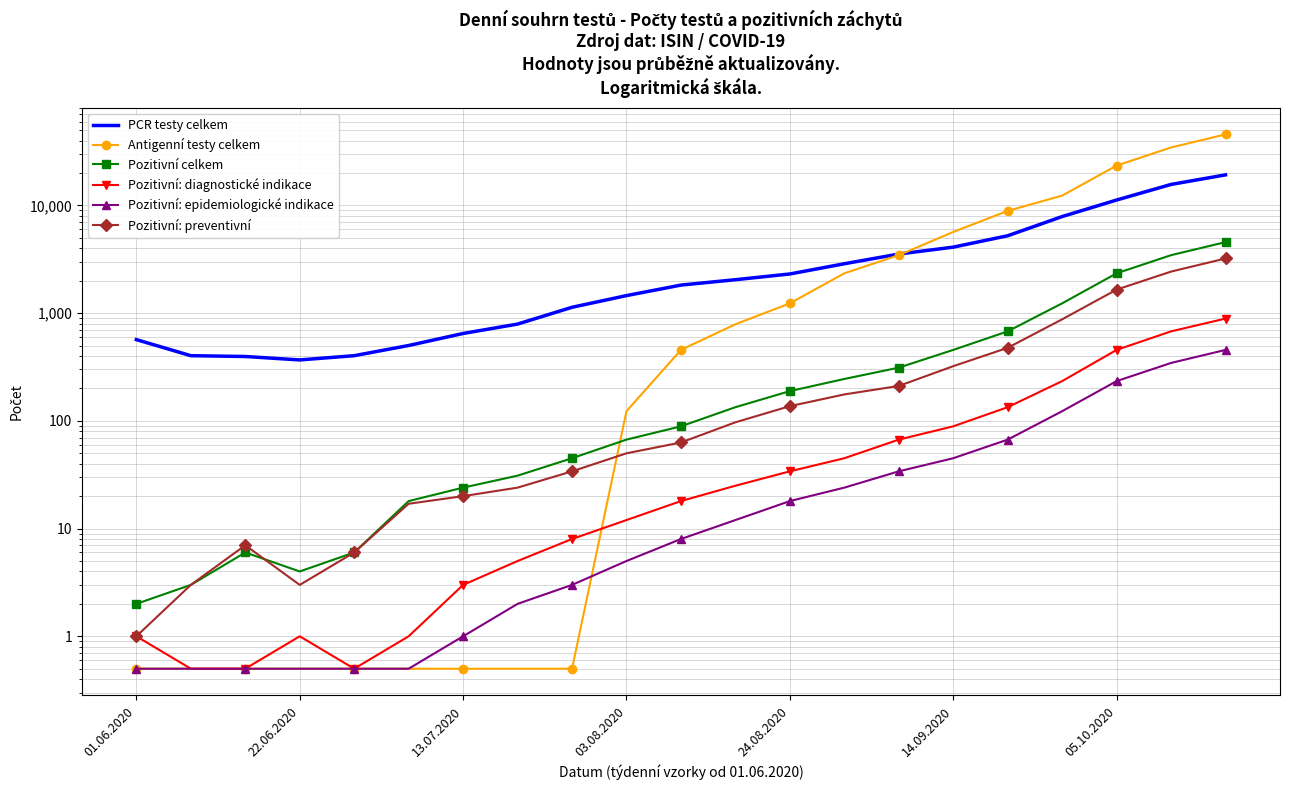

The Antigenní testy celkem series shows 4856.1 at 14. True or false?

False